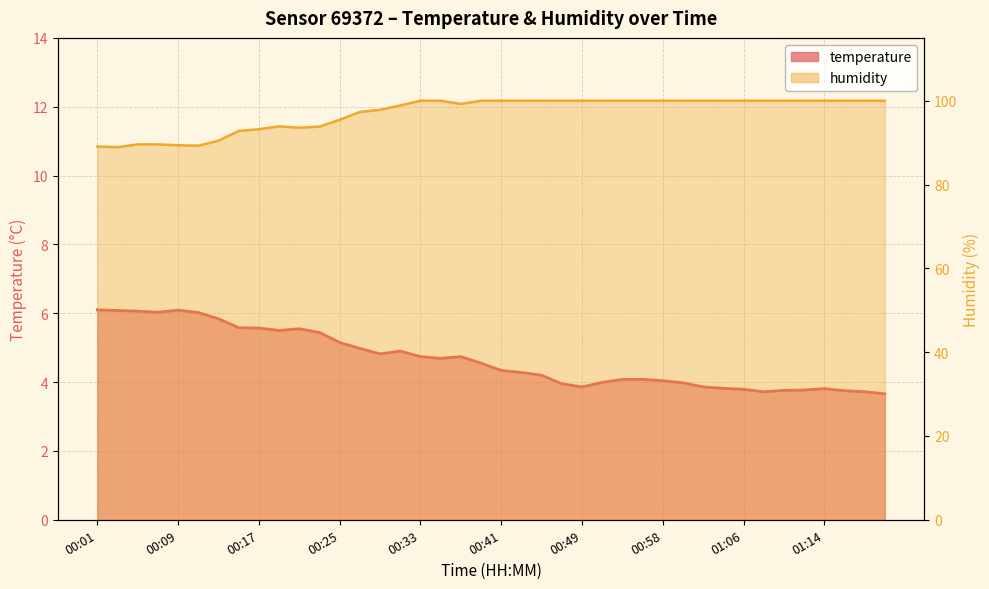

Between 00:37 and 00:31, which is larger?

00:31